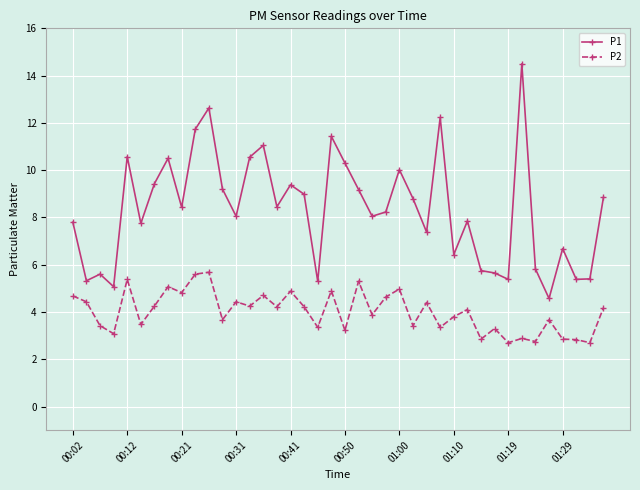

Which series has the largest range (max minus min)?

P1